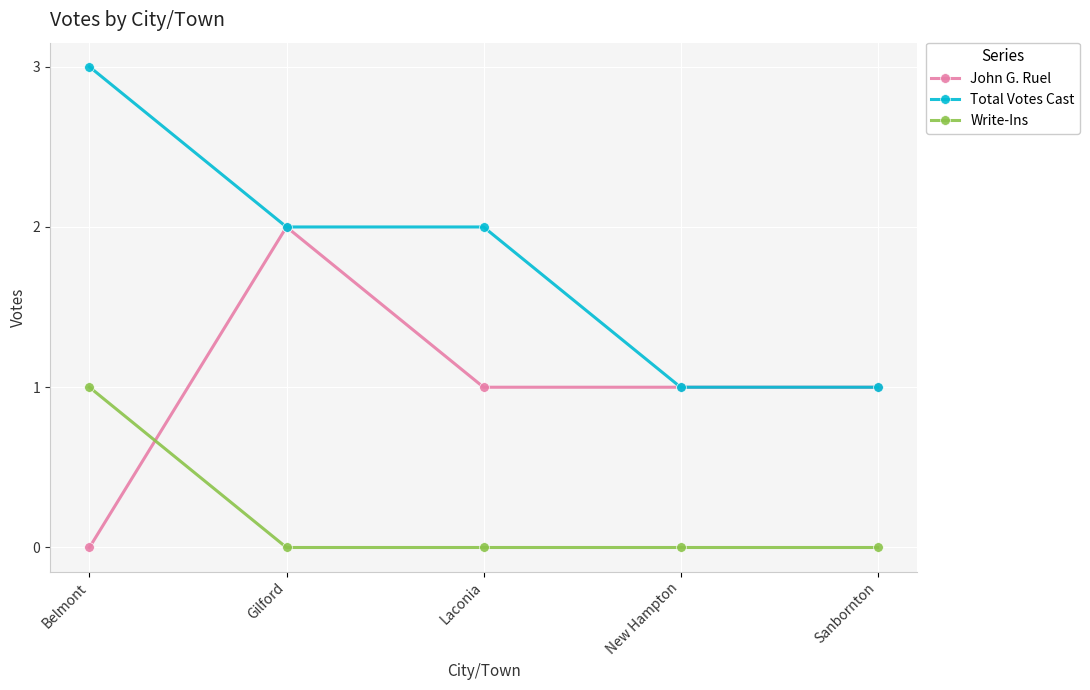

Which category has the lowest value in the John G. Ruel series?

Belmont